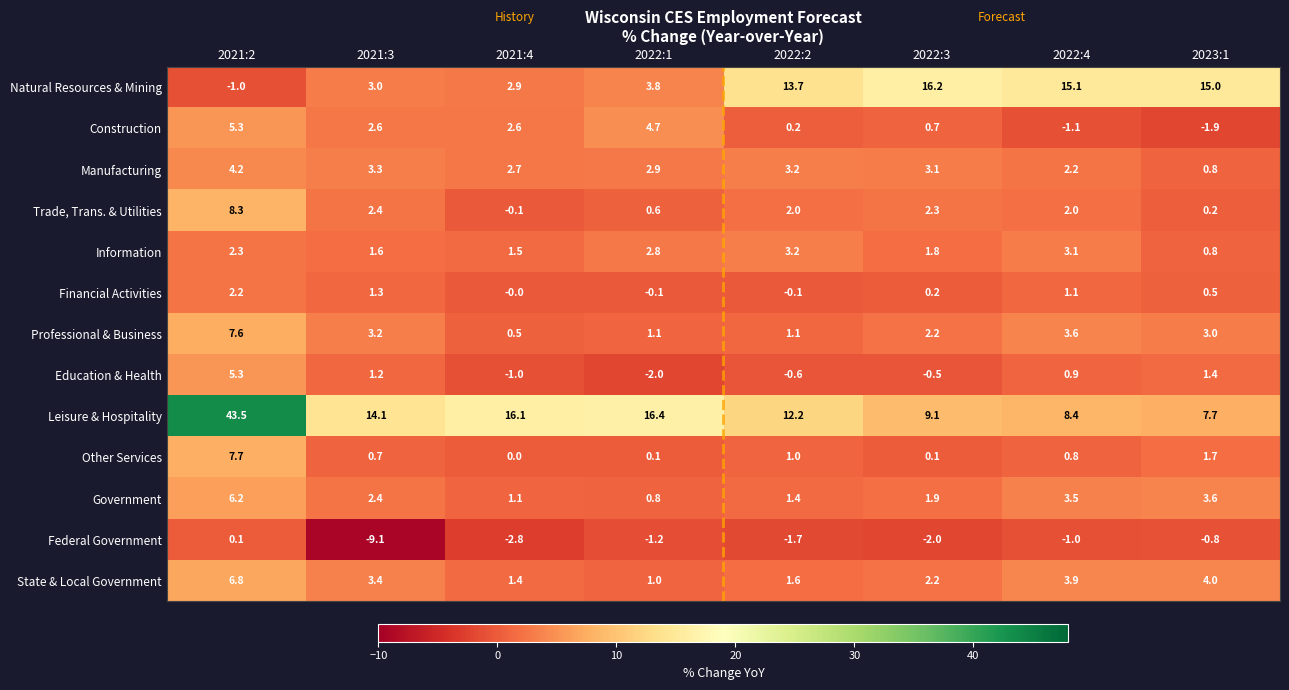

What is the average value of the Government series?

2.6